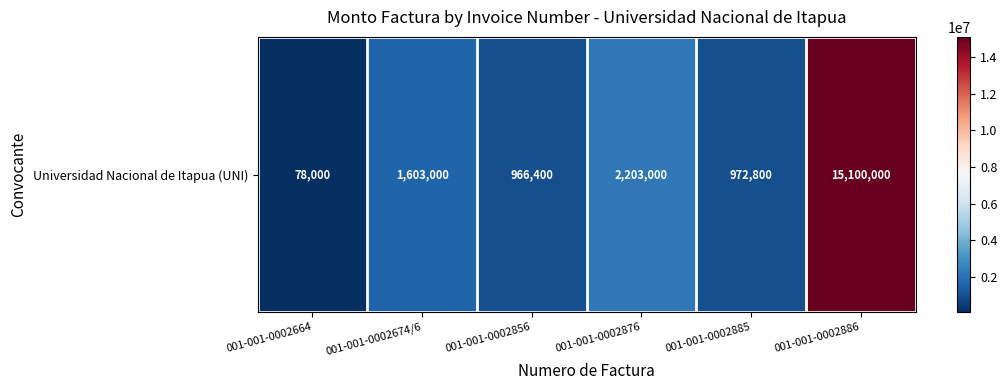

Rank the categories by value from lowest to highest.

001-001-0002664, 001-001-0002856, 001-001-0002885, 001-001-0002674/6, 001-001-0002876, 001-001-0002886